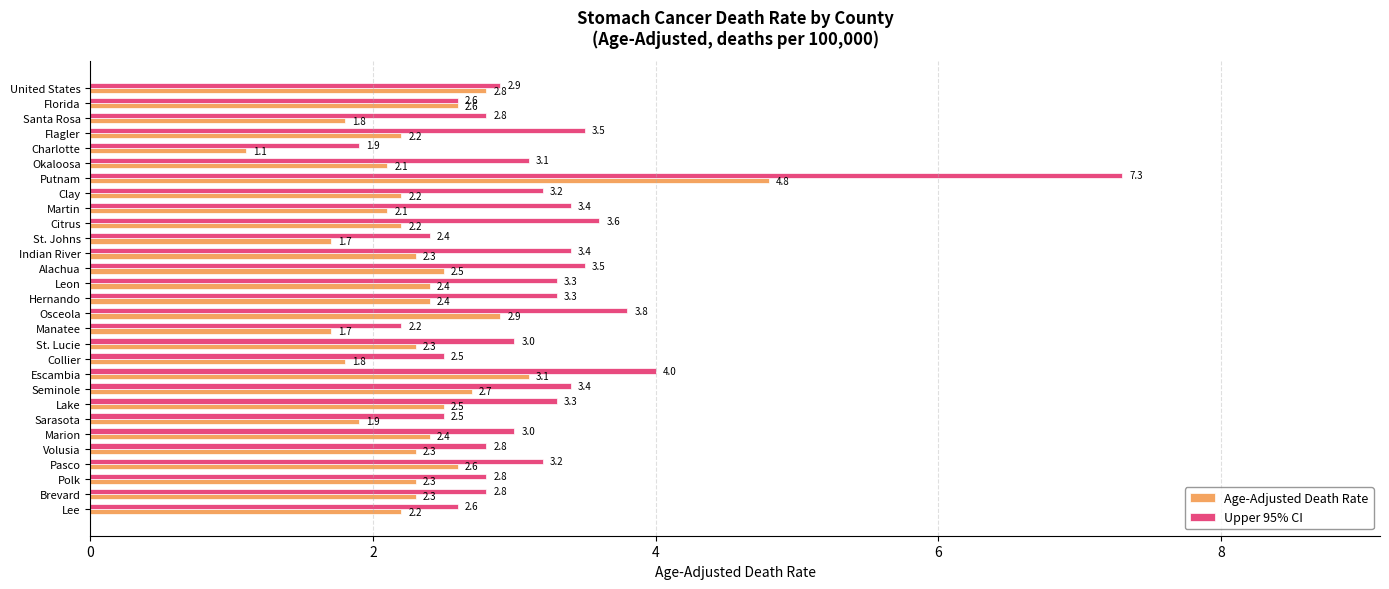

How many data points in Upper 95% CI are less than 3?

12